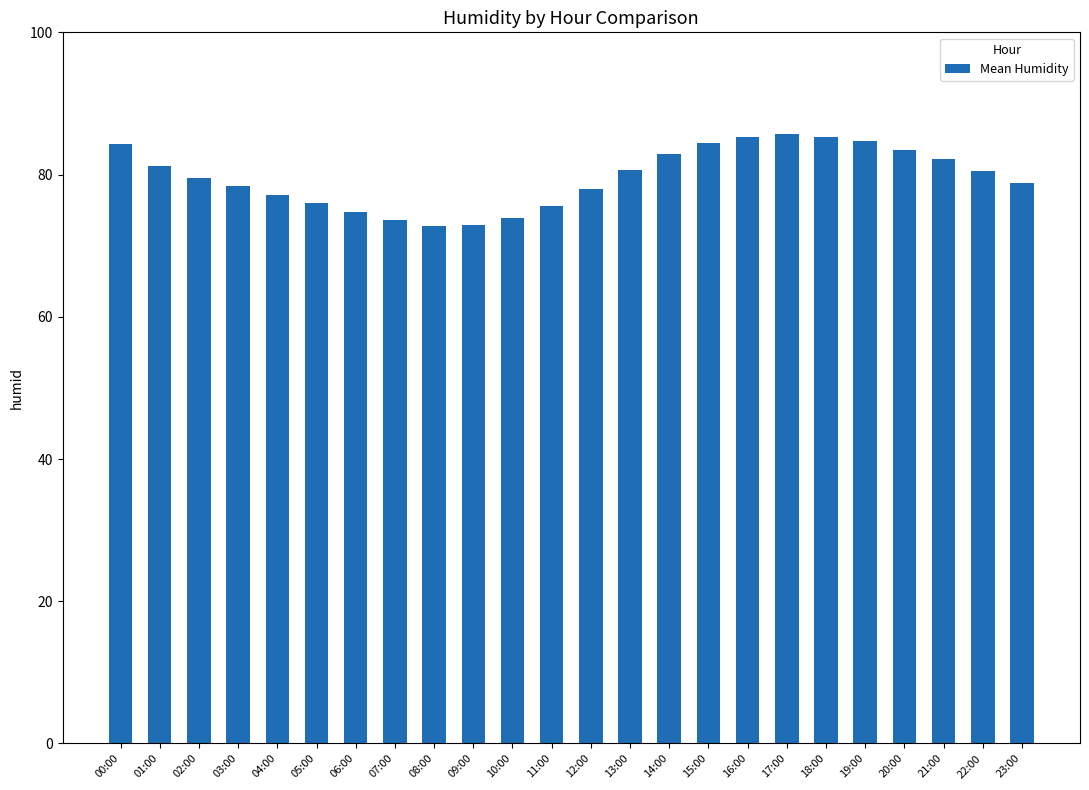

Is it true that the value at 07:00 is 120.2?

False